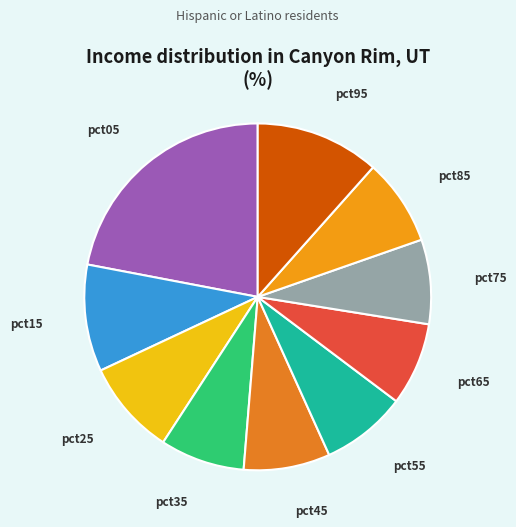

Count the number of slices in the pie.

10